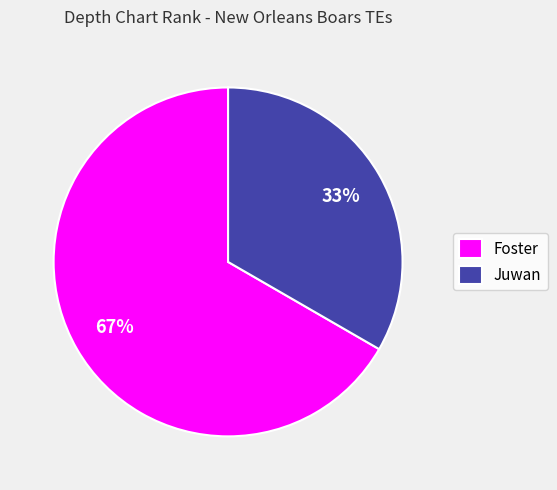

Count the number of slices in the pie.

2